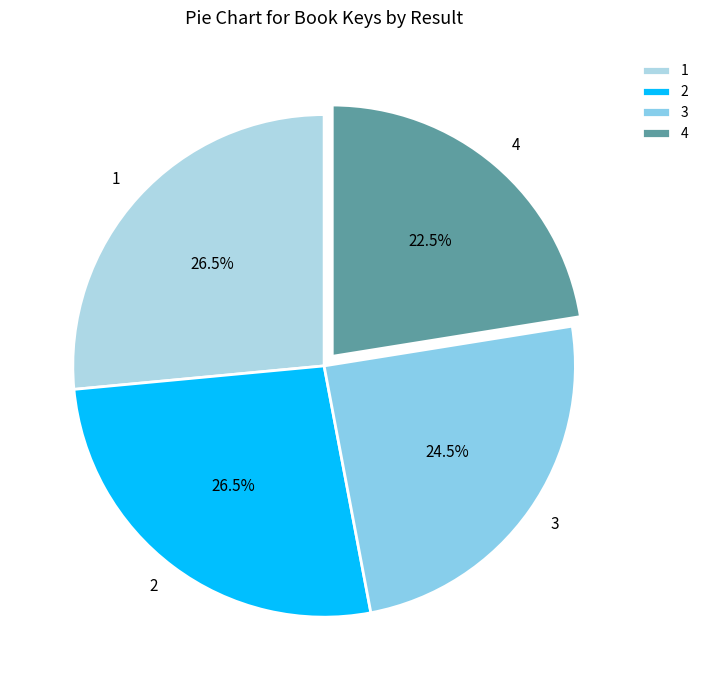

What is the total percentage of 1 and 2?

53.0%